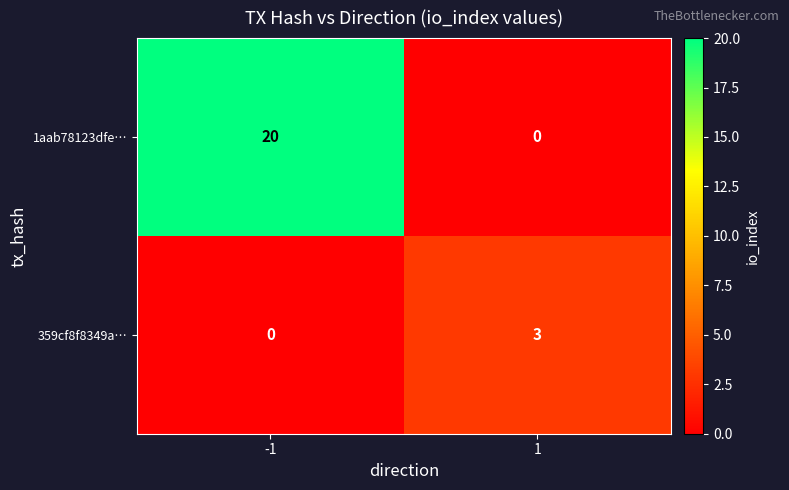

Which series has the largest total across all categories?

1aab78123dfe…